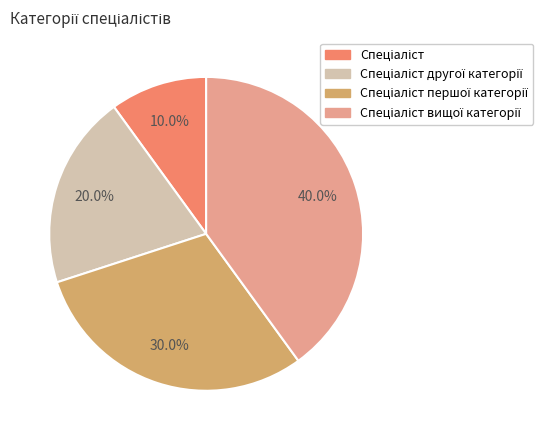

Is there any slice that represents more than half of the pie?

No